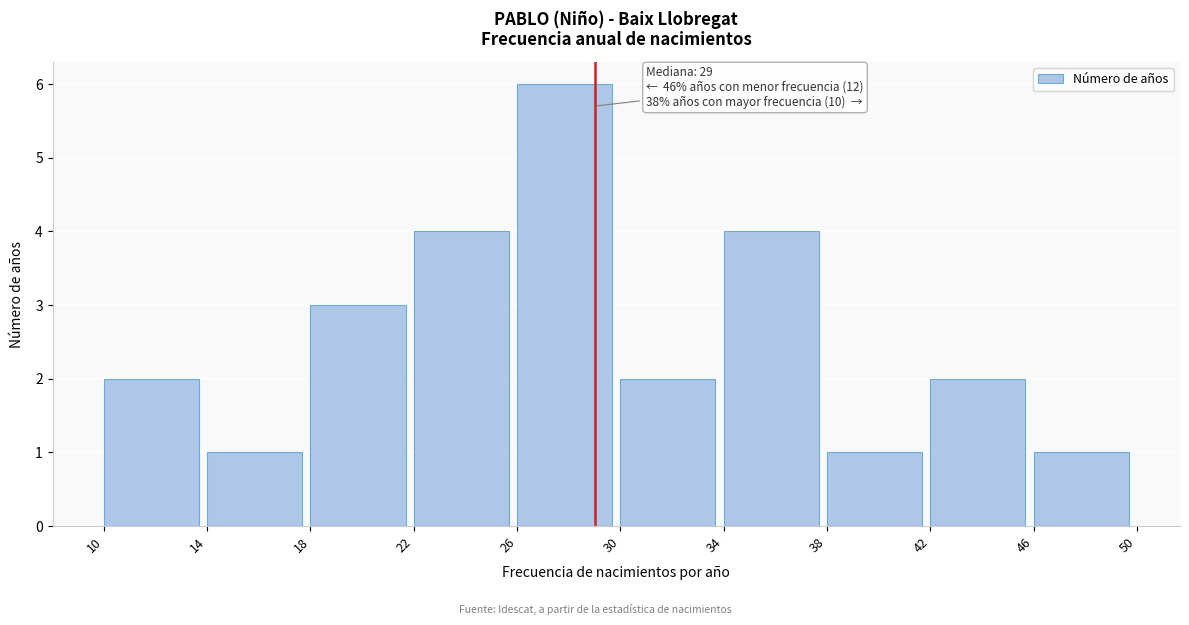

Over which range of the x-axis is the bar tallest?

26 to 30